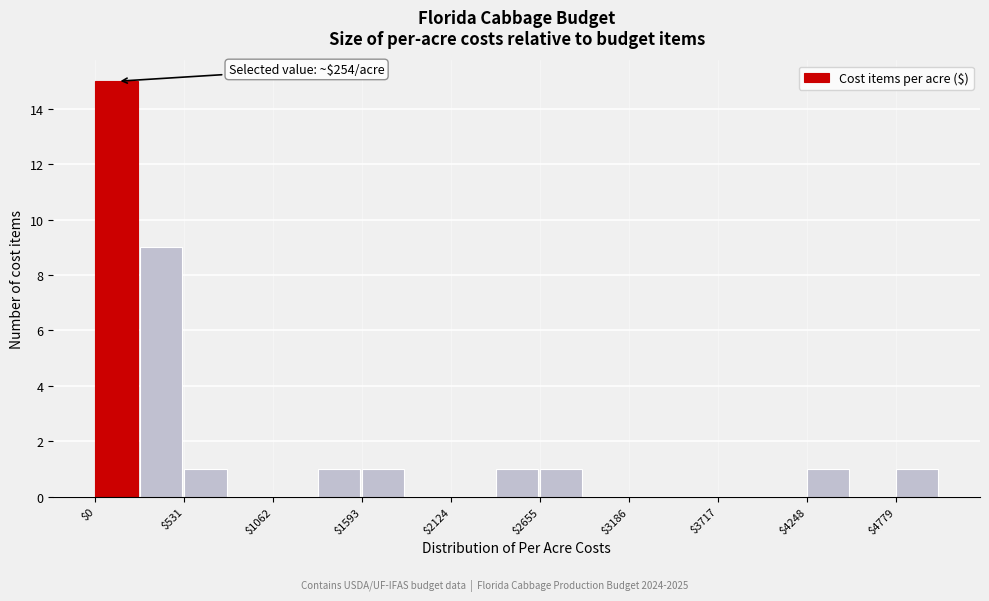

Around what value on the x-axis is the tallest bar? Give the approximate position of its centre, as read against the axis.

100